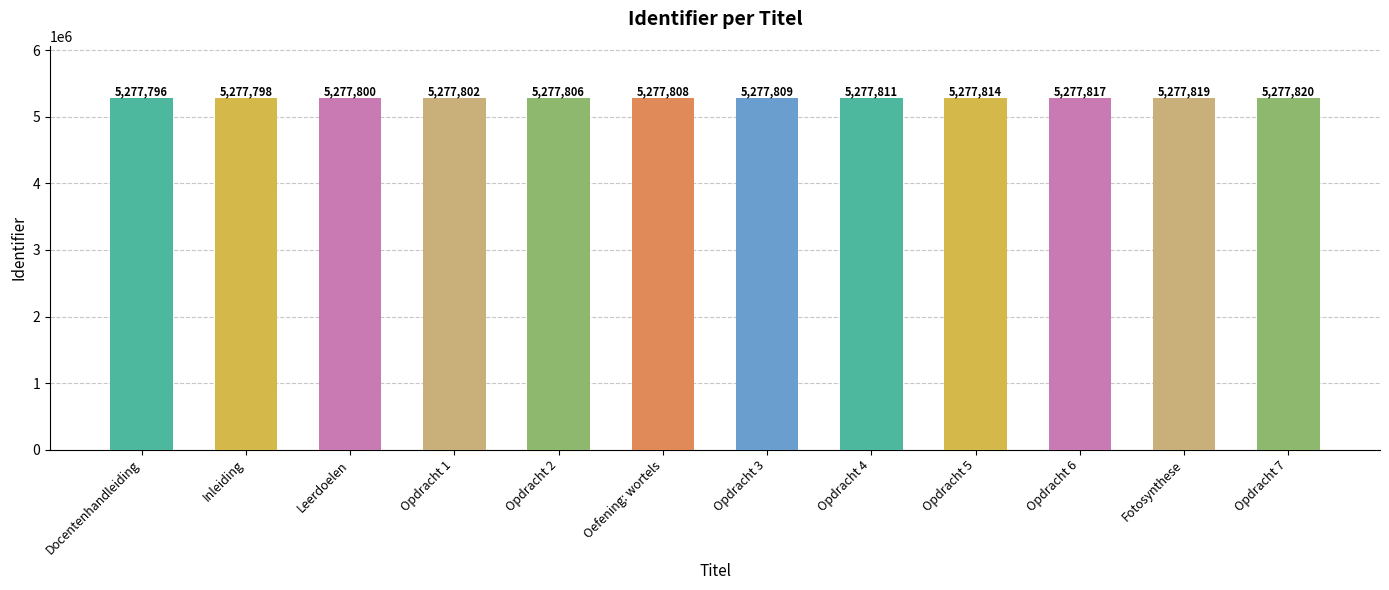

What is the label of the 2nd bar from the right?

Fotosynthese